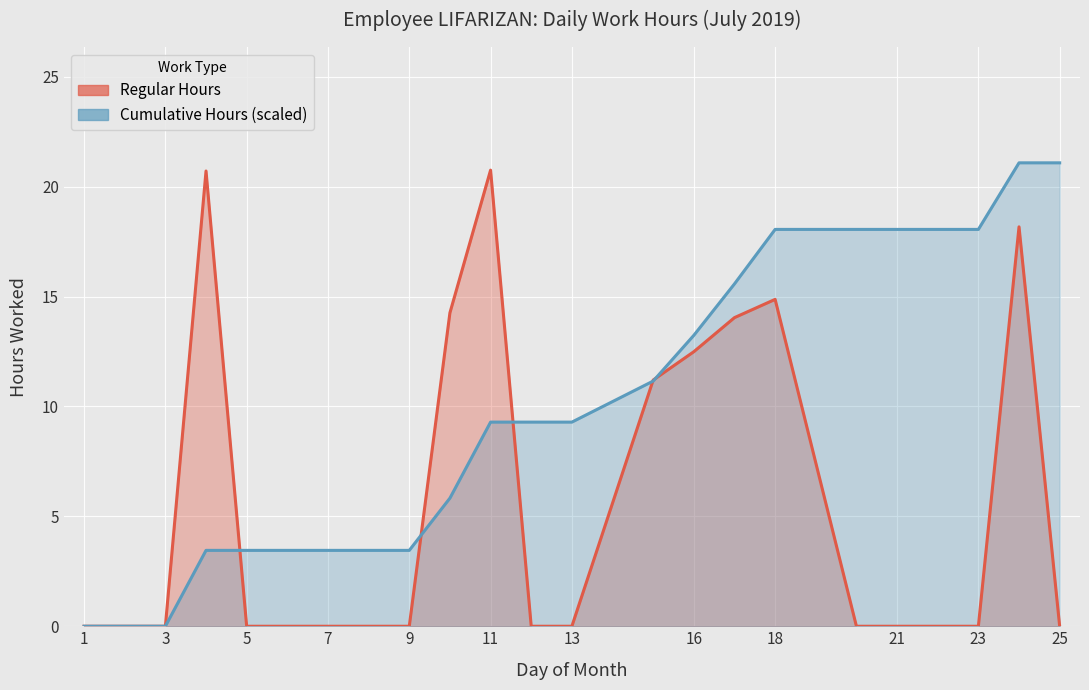

True or false: Regular Hours has a value of 4.1 at 21.

False